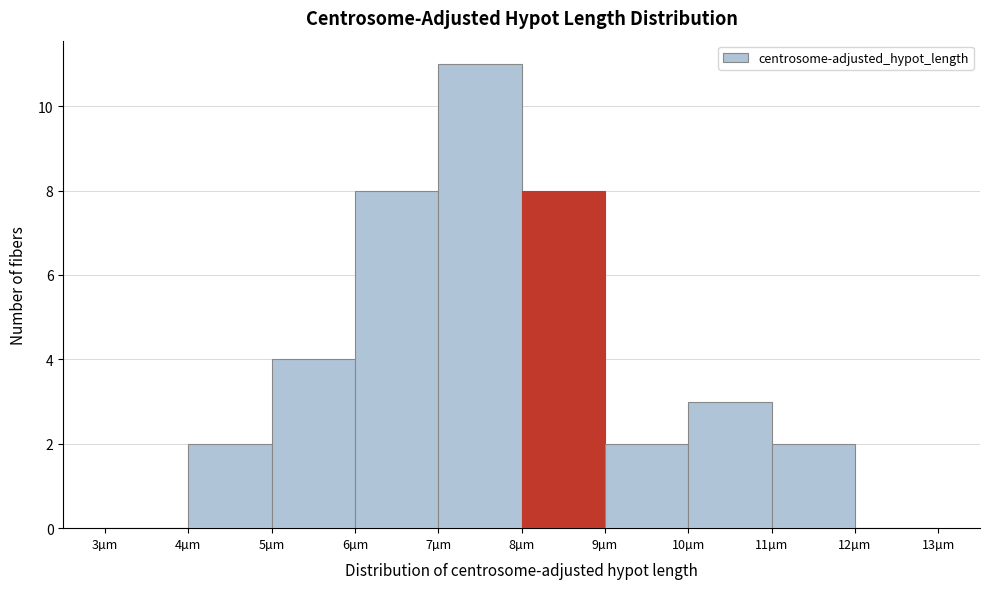

Reading left to right, what are all the values shown in this chart?

3µm=0	4µm=2	5µm=4	6µm=8	7µm=11	8µm=8	9µm=2	10µm=3	11µm=2	12µm=0